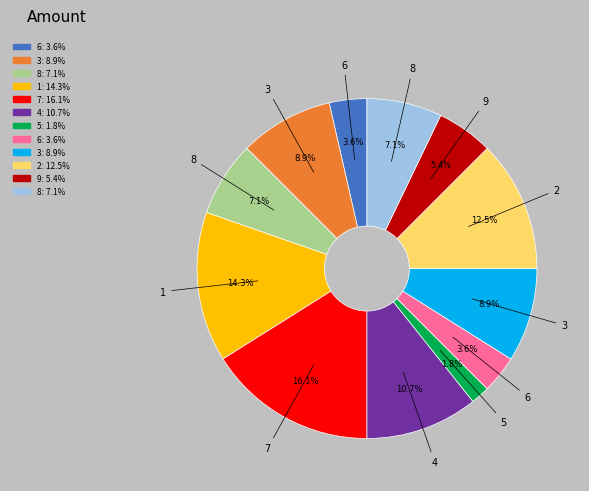

Is there a majority slice in this chart?

No